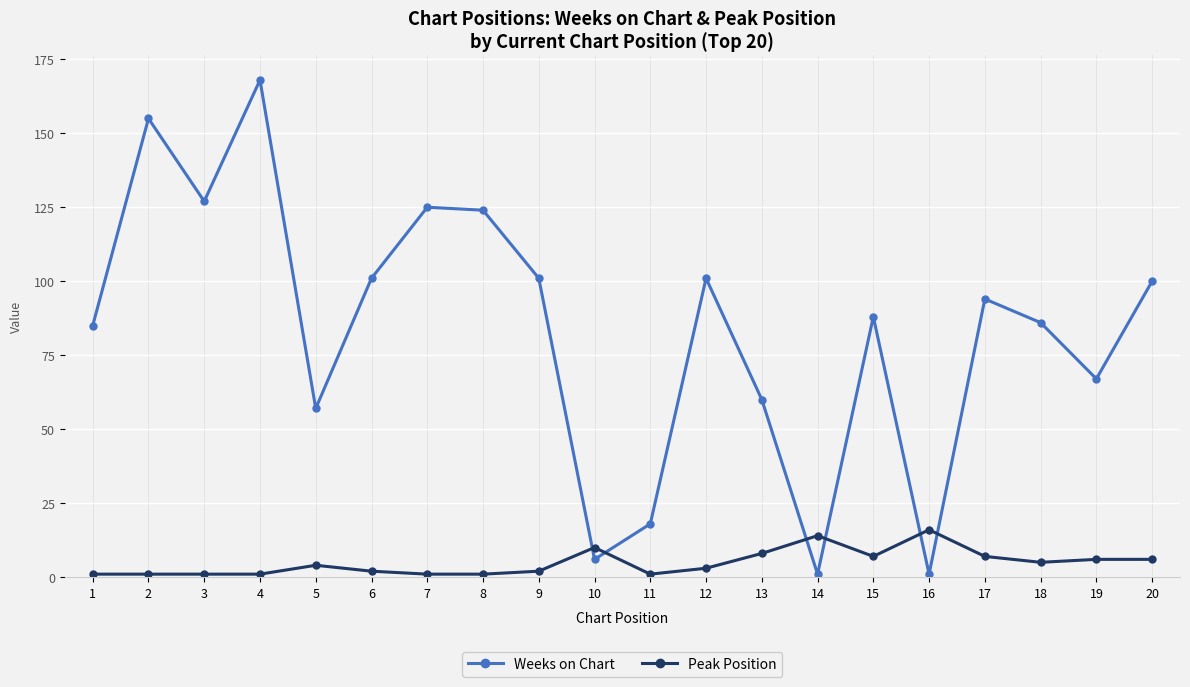

Where is Weeks on Chart nearest to the value 84?

1